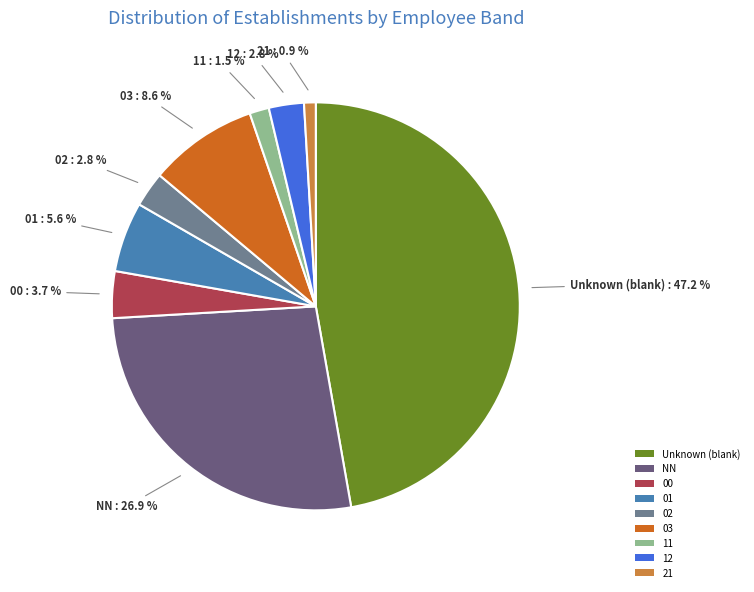

Does 21 account for over 50% of the chart?

No